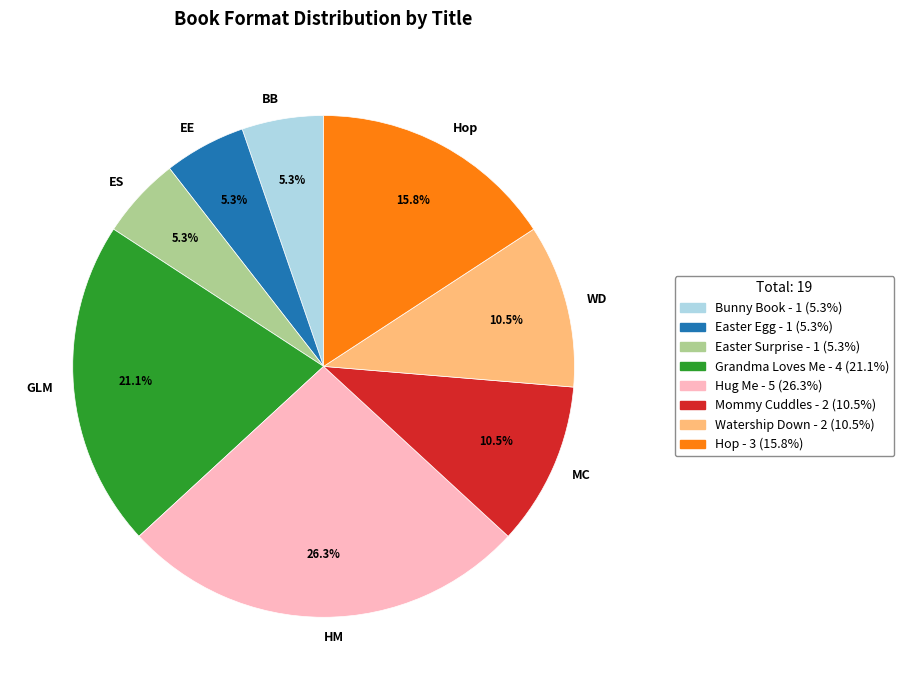

Is there a majority slice in this chart?

No